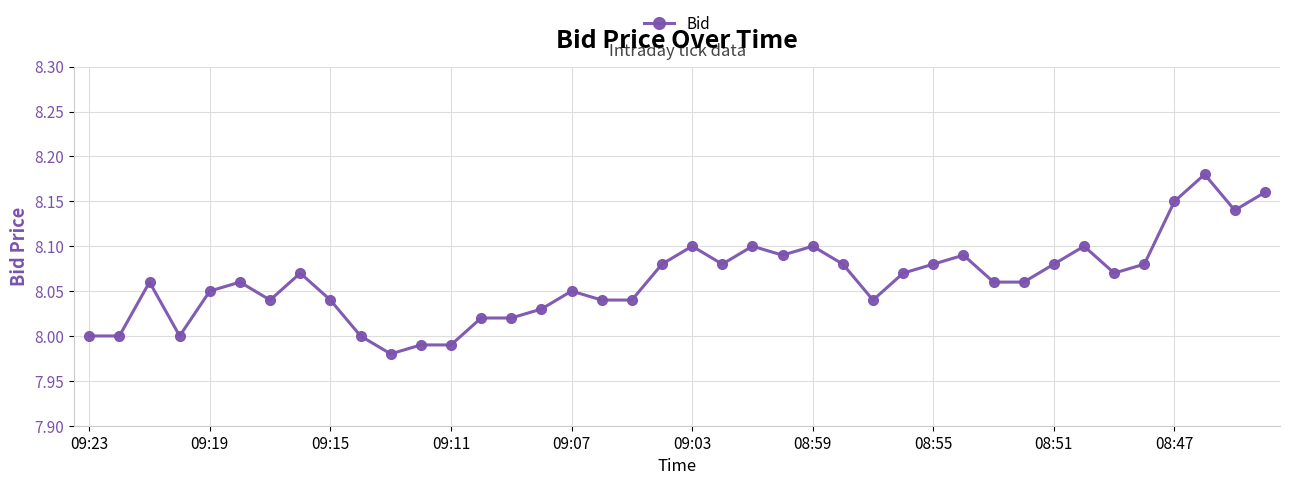

True or false: there are more than 0 points higher than both neighbors.

True